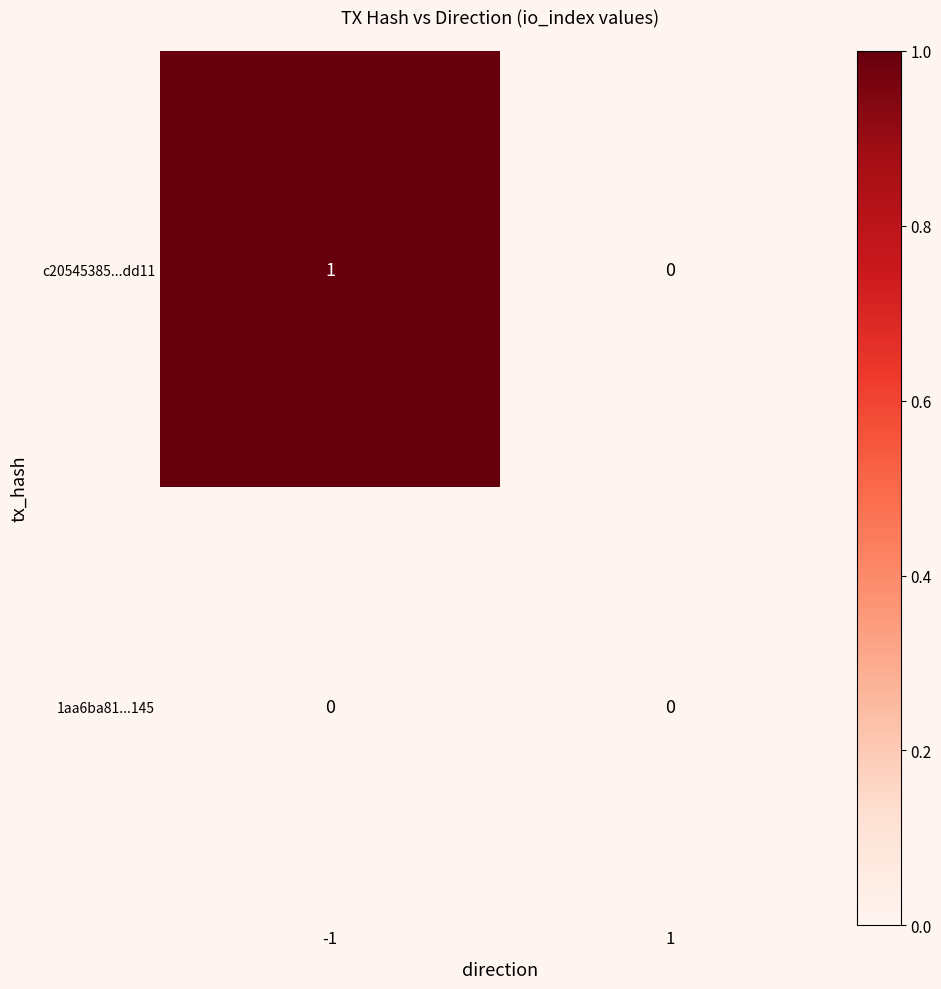

Which series has the largest total across all categories?

c20545385...dd11